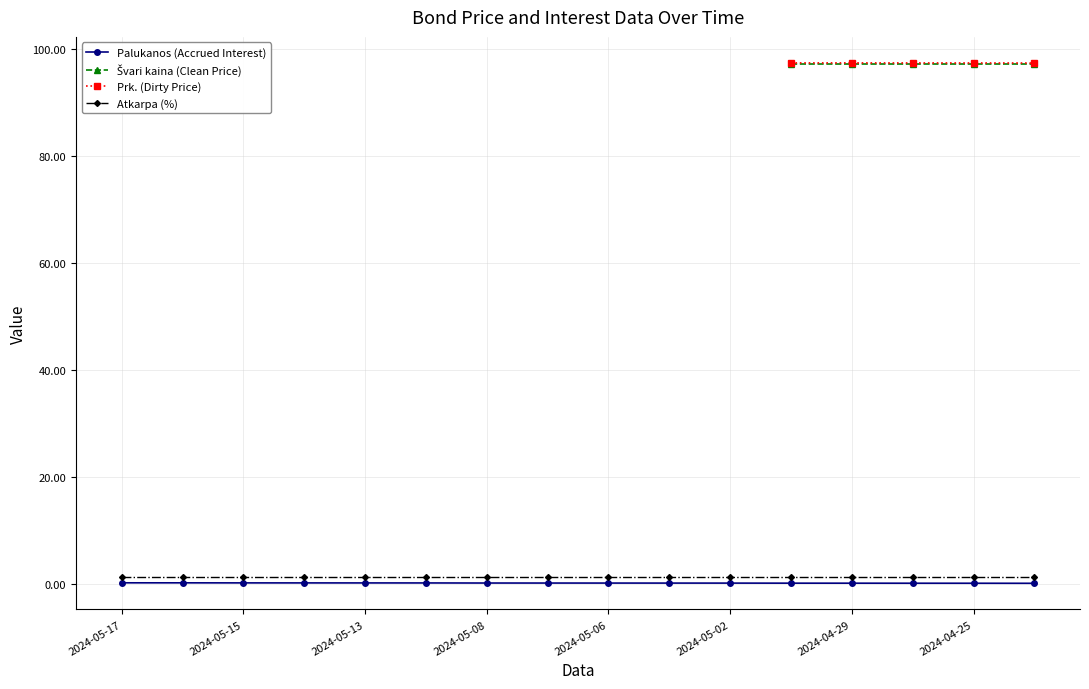

What is the label of the 1st point from the left?

2024-05-17